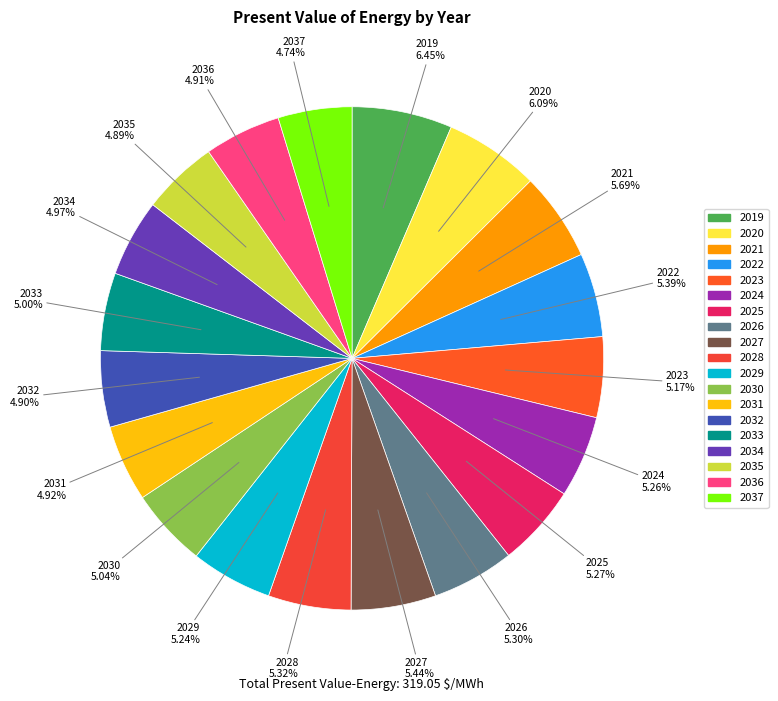

Do 2028 and 2024 together represent more than half of the pie?

No